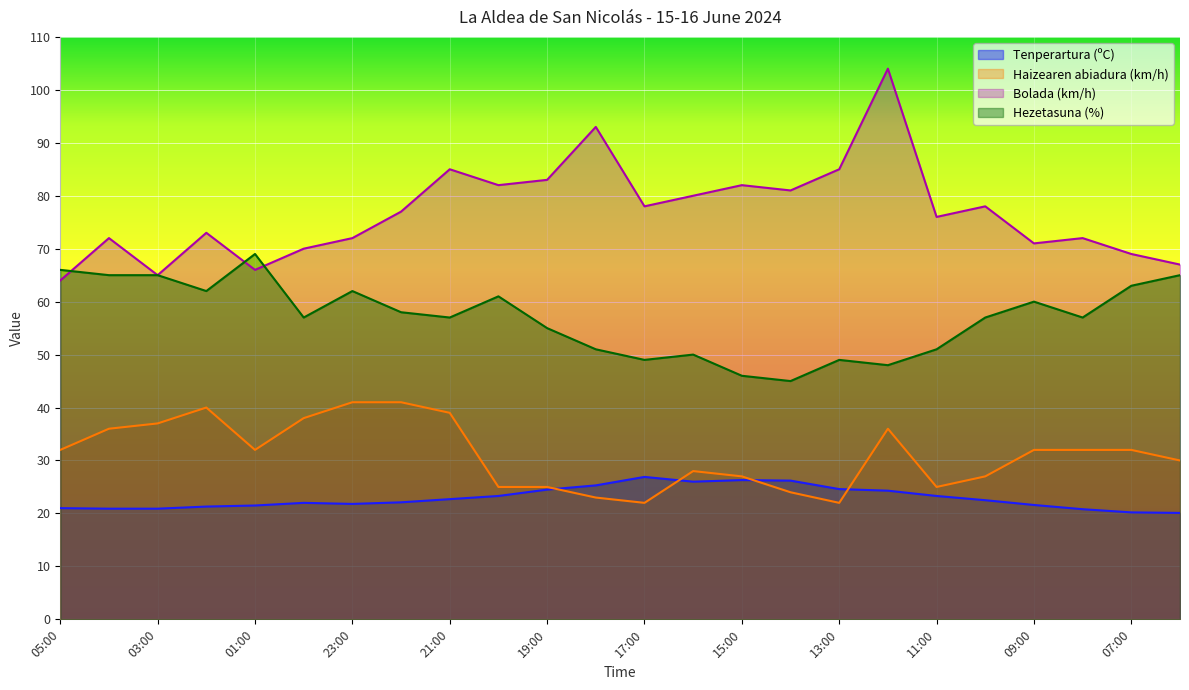

Where is Tenperartura (ºC) nearest to the value 23?

21:00